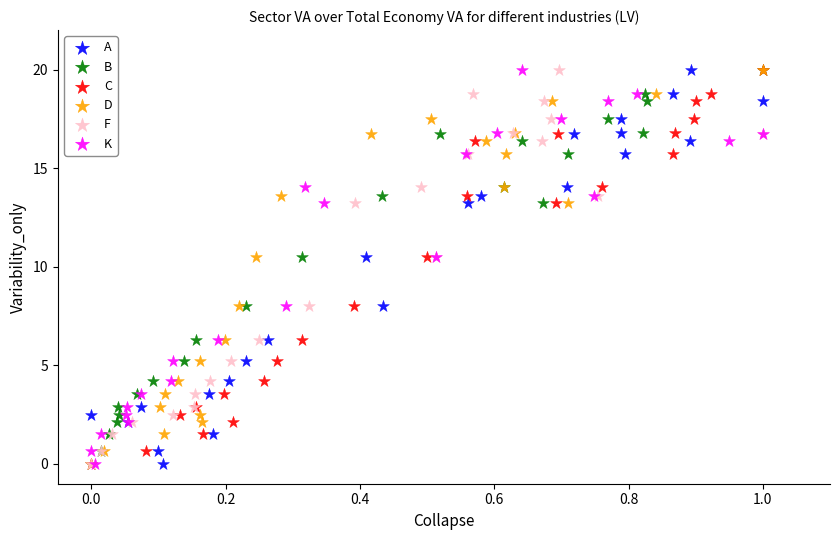

What are all the series names shown in the legend?

A, B, C, D, F, K